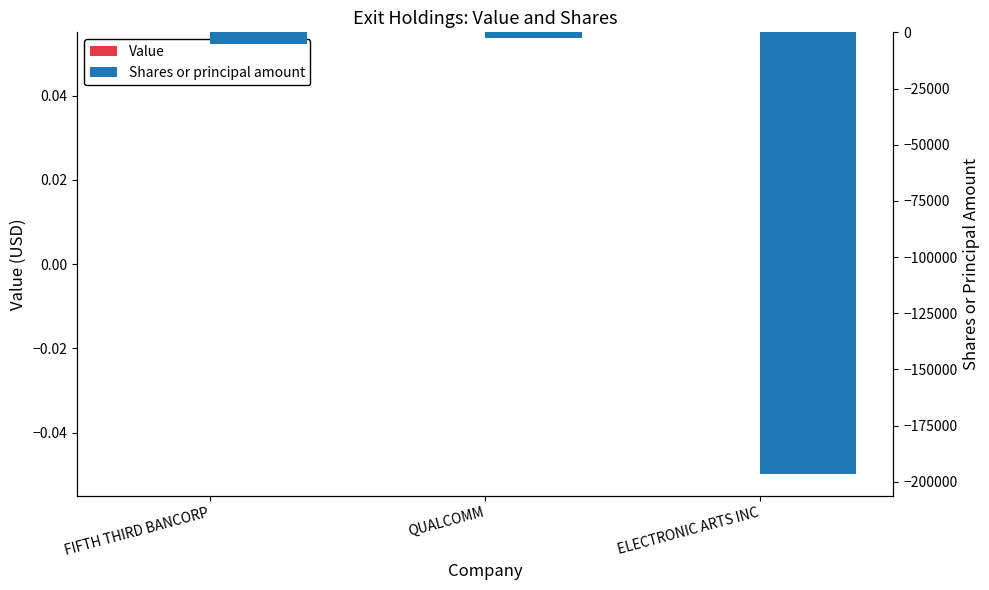

What is the total value across all series at QUALCOMM?

-2650